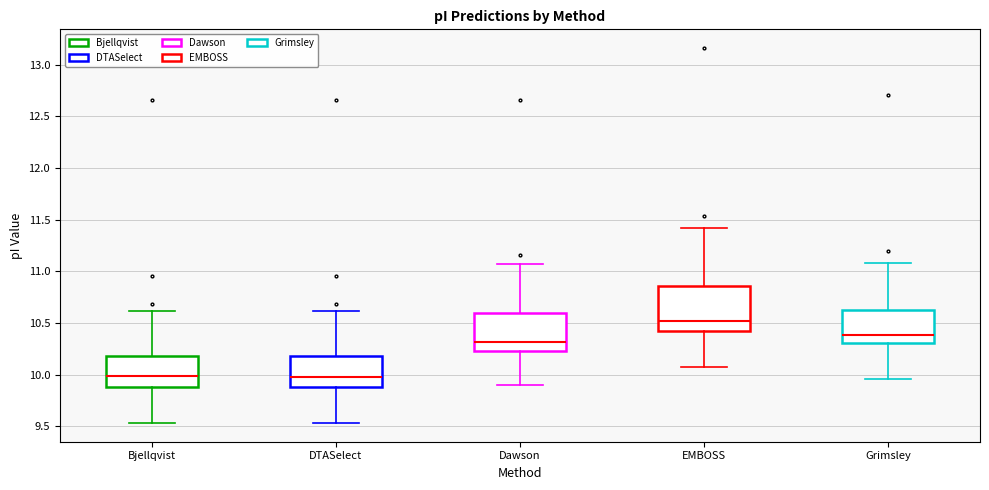

Where does the lower whisker of the box for Dawson end on the y-axis? The values are not printed on the chart, so give them approximately, as read against the axis.

9.90